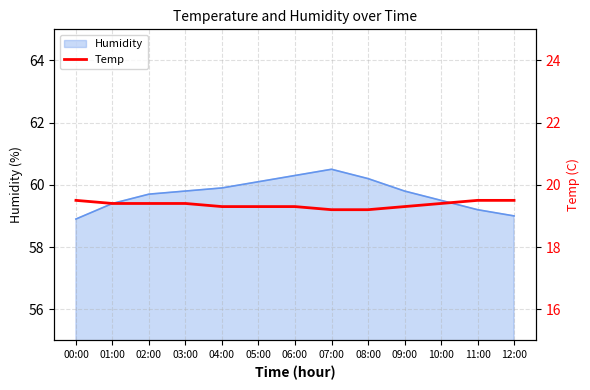

What is the label of the 1st point from the left?

00:00